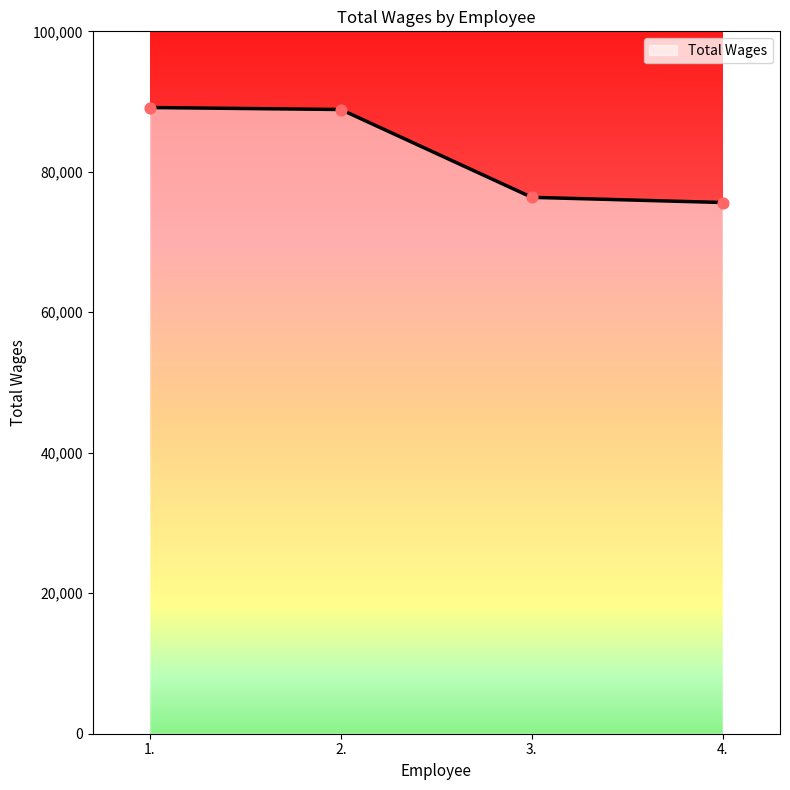

Approximately how many times larger is the value at 2. compared to 4.?

1.2